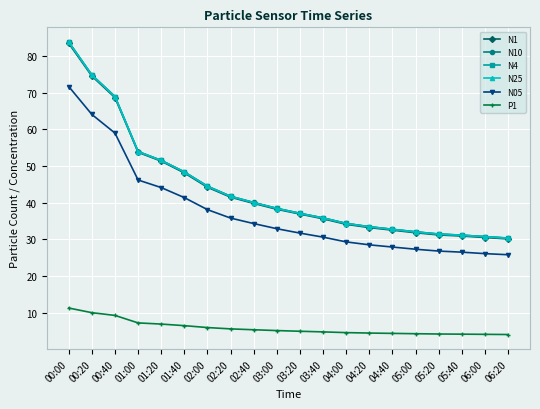

What position from the right is 05:40?

3